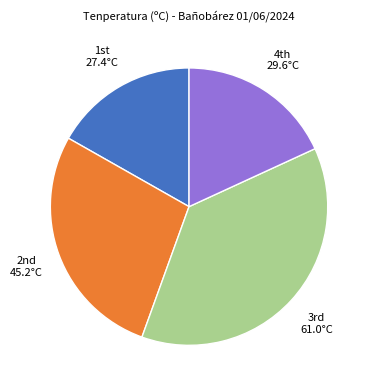

Is there any slice that represents more than half of the pie?

No